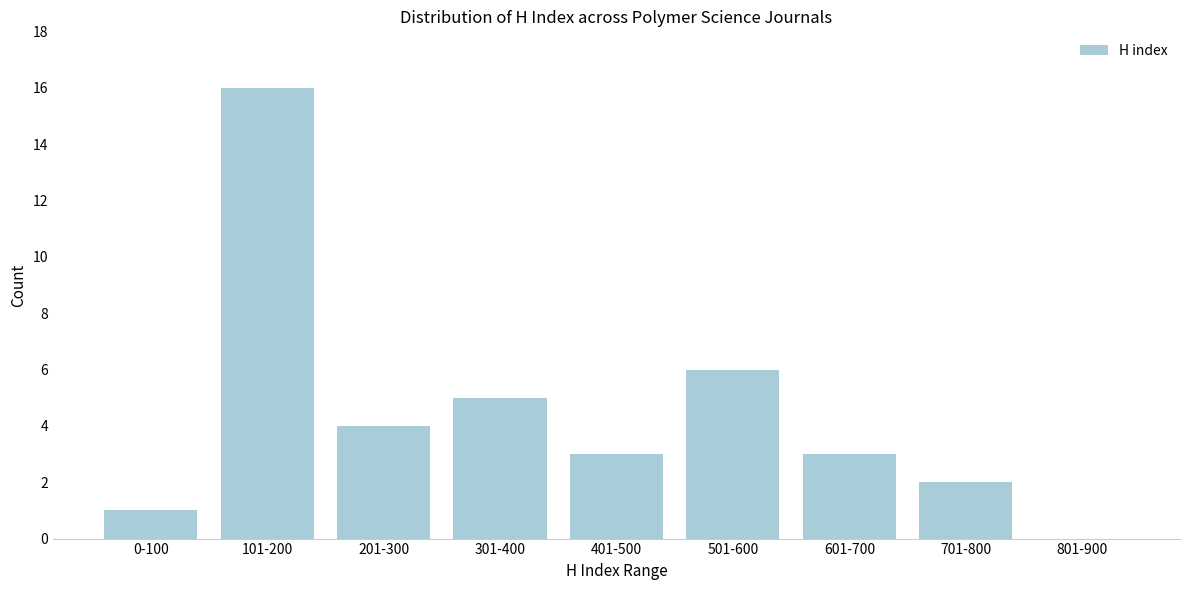

Reading left to right, extract all data points from this chart.

0-100=1	101-200=16	201-300=4	301-400=5	401-500=3	501-600=6	601-700=3	701-800=2	801-900=0